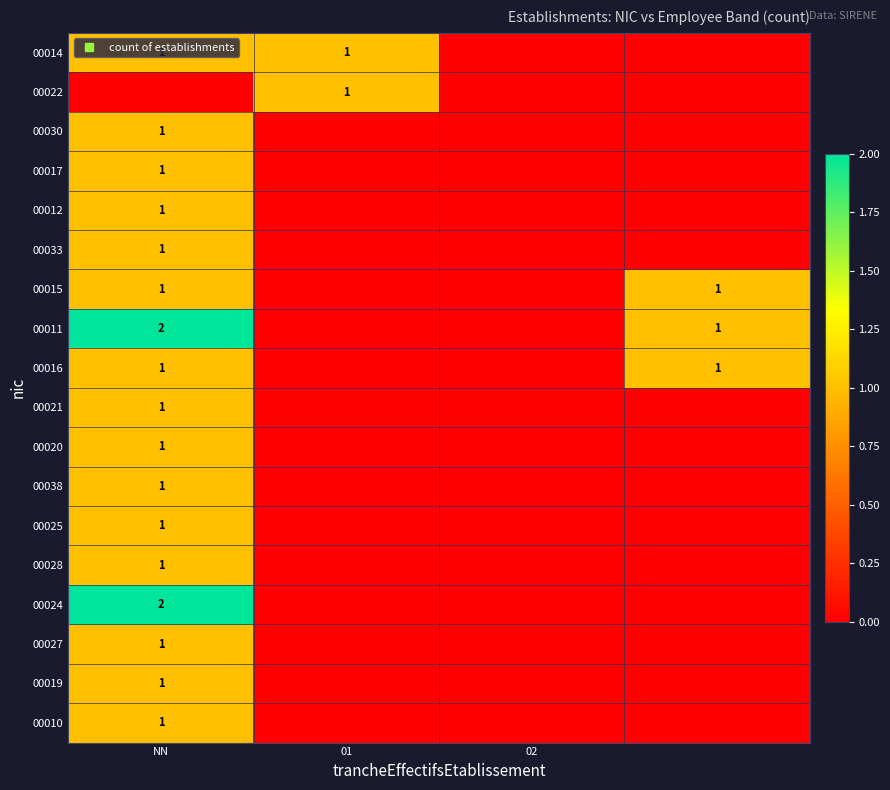

List the series in order of their peak value, highest first.

00011, 00024, 00014, 00022, 00030, 00017, 00012, 00033, 00015, 00016, 00021, 00020, 00038, 00025, 00028, 00027, 00019, 00010